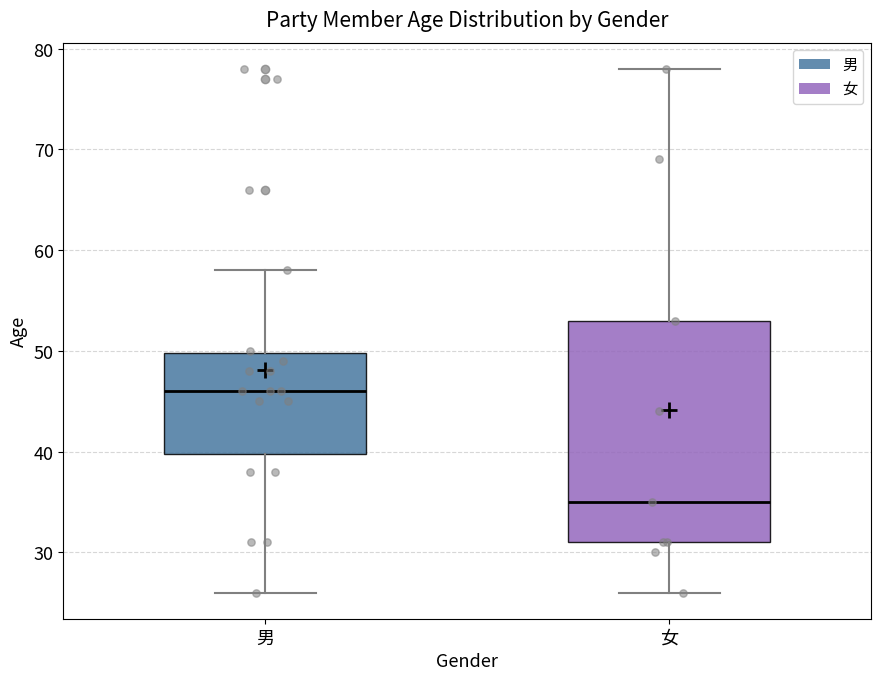

Reading left to right, transcribe this box plot: for each box, give where its median line is, the range the box spans, and where its two whiskers end, as read against the y-axis. The values are not printed on the chart, so give them approximately, as read against the axis.

男: median 46, box 40 to 50, whiskers 26 to 58
女: median 35, box 31 to 53, whiskers 26 to 78